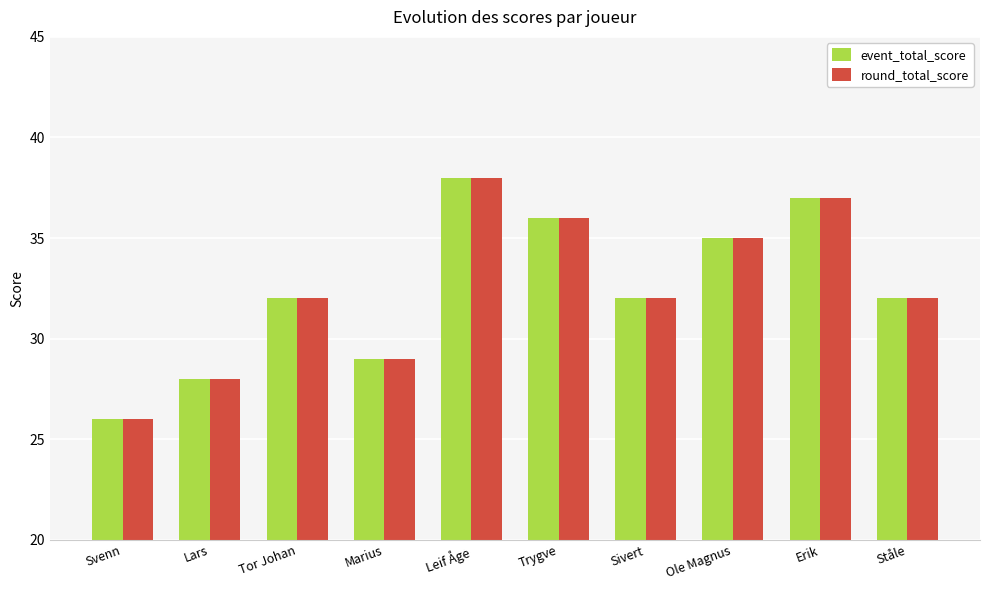

How many series are shown in this chart?

2